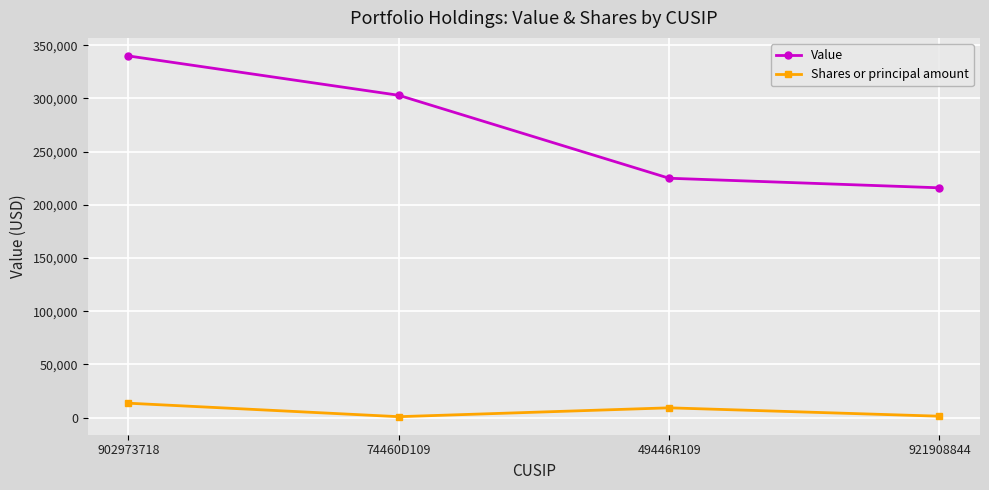

What is the label of the 1st point from the right?

921908844